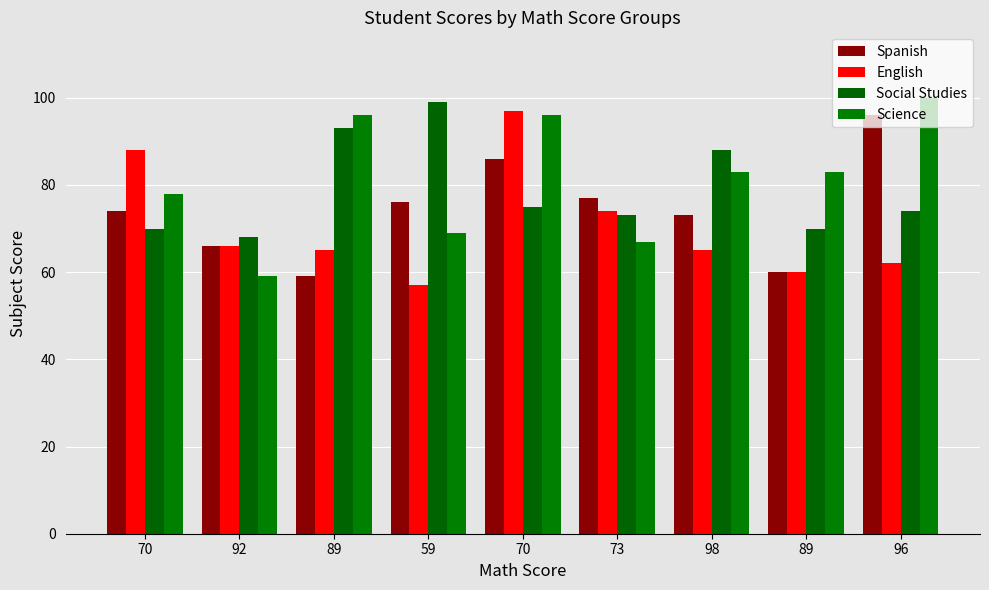

How many groups of bars are there?

9